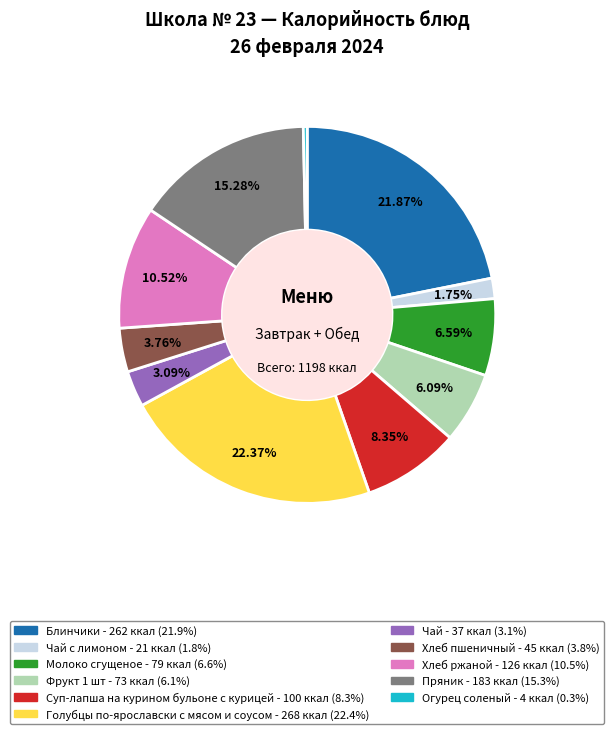

Is there a majority slice in this chart?

No